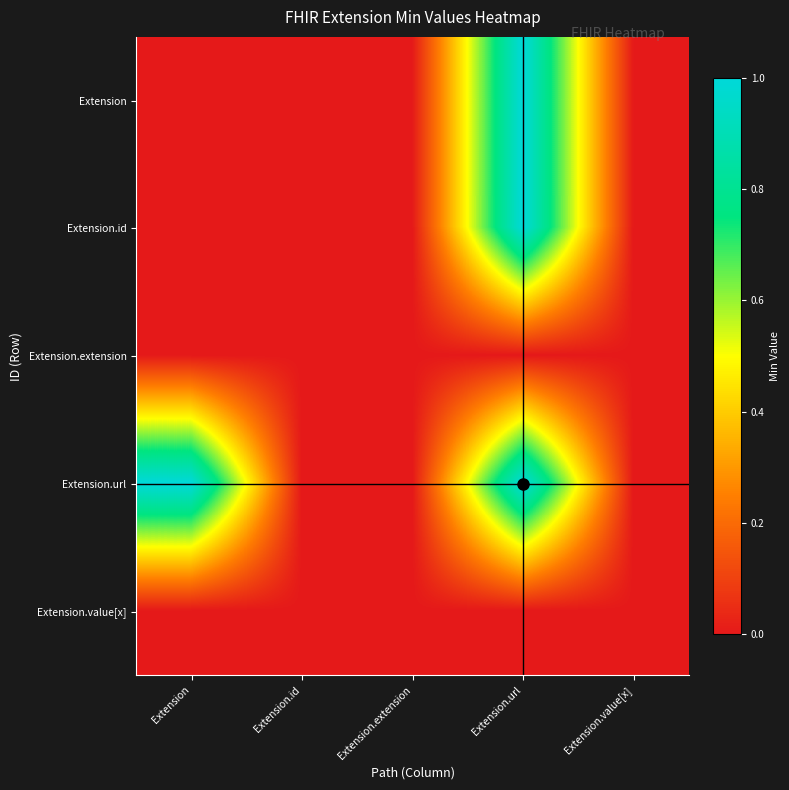

Reading left to right, list all the values displayed in this chart.

Extension: Extension=0	Extension.id=0	Extension.extension=0	Extension.url=1	Extension.value[x]=0
Extension.id: Extension=0	Extension.id=0	Extension.extension=0	Extension.url=1	Extension.value[x]=0
Extension.extension: Extension=0	Extension.id=0	Extension.extension=0	Extension.url=0	Extension.value[x]=0
Extension.url: Extension=1	Extension.id=0	Extension.extension=0	Extension.url=1	Extension.value[x]=0
Extension.value[x]: Extension=0	Extension.id=0	Extension.extension=0	Extension.url=0	Extension.value[x]=0